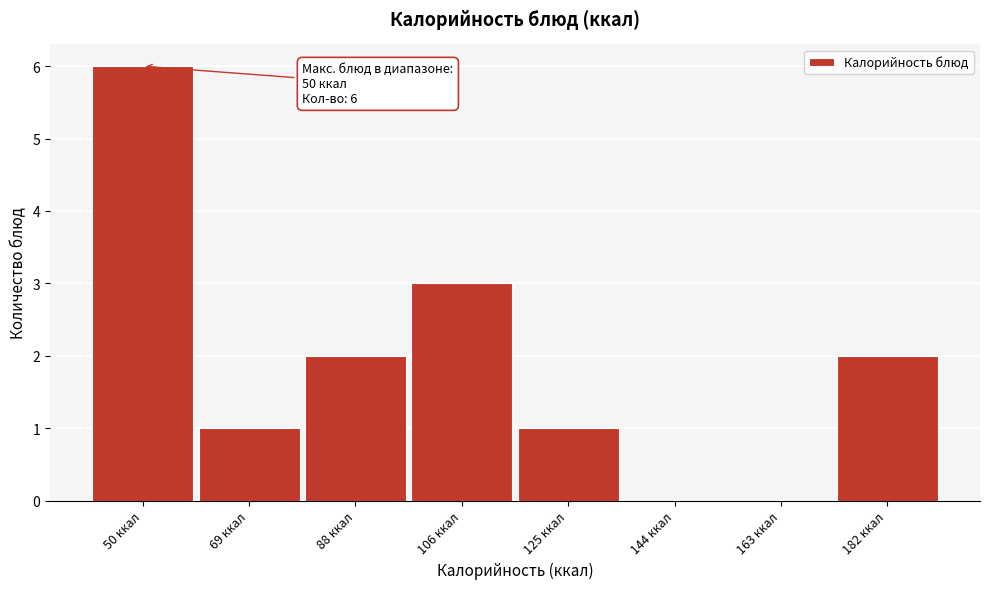

Reading left to right, what are all the values shown in this chart?

50 ккал=6	69 ккал=1	88 ккал=2	106 ккал=3	125 ккал=1	144 ккал=0	163 ккал=0	182 ккал=2